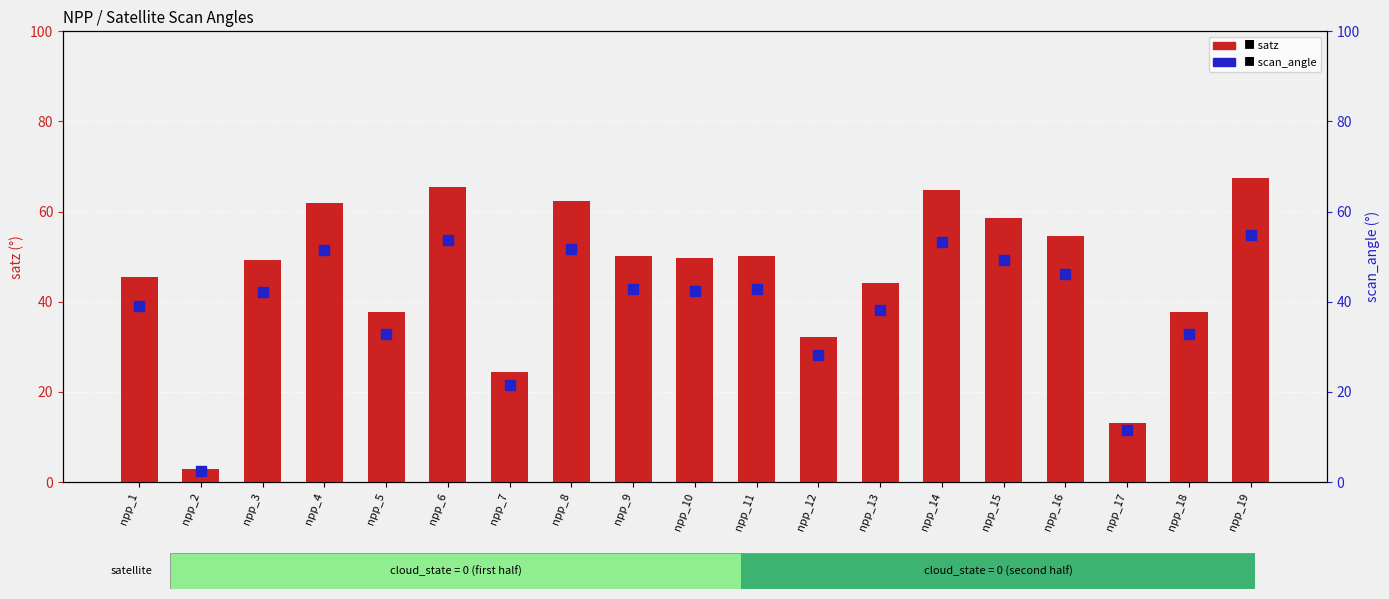

Which series has the widest spread of Y values?

satz